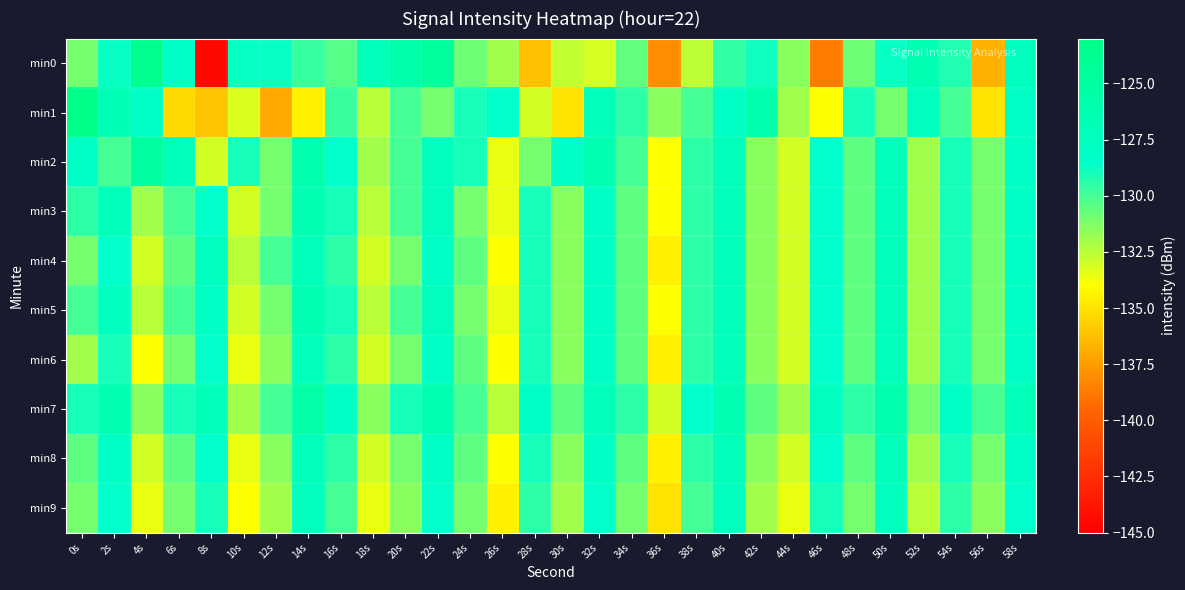

Which has a higher value, 14s or 36s?

14s